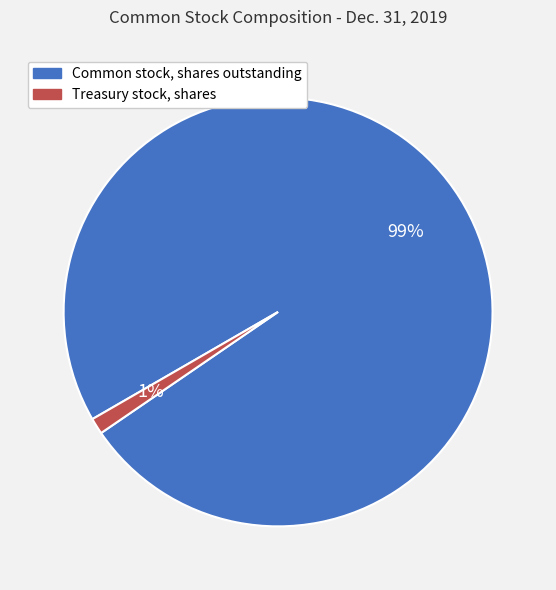

Is it true that Common stock, shares outstanding is 99% of the pie?

True